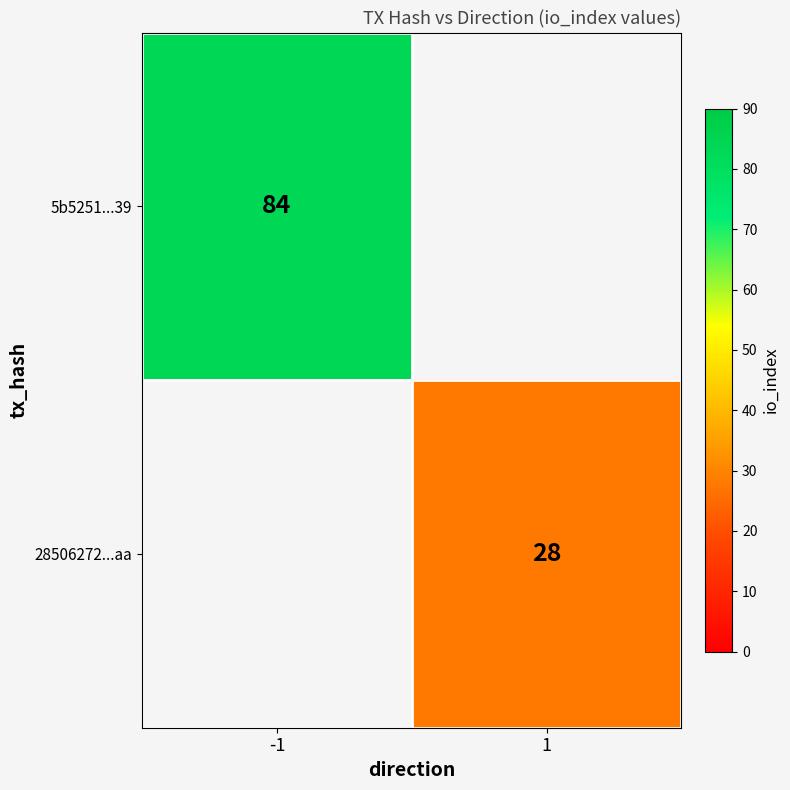

The value of 28506272...aa at 1 is 47. True or false?

False